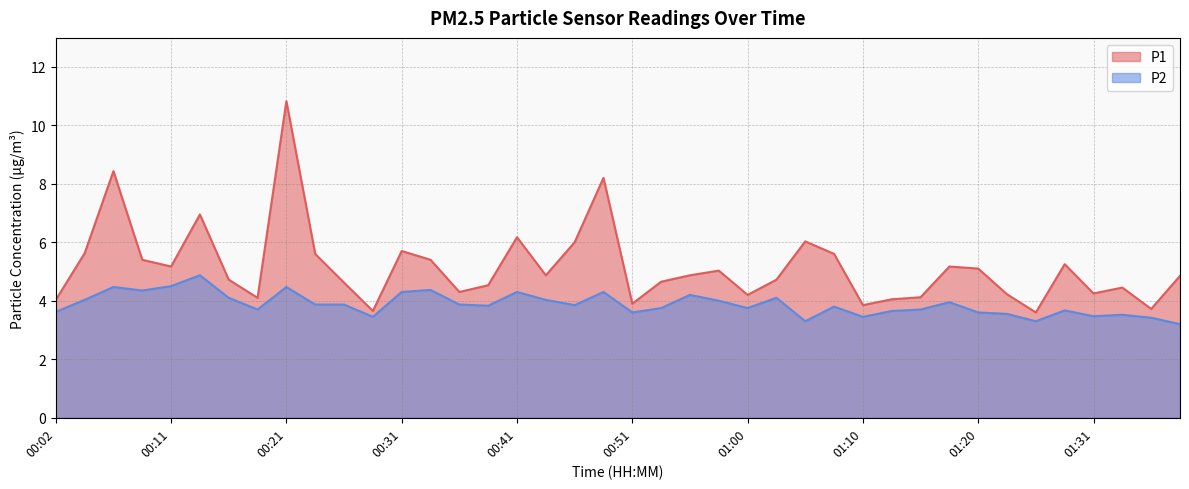

What is the lowest value of the P1 series?

3.6